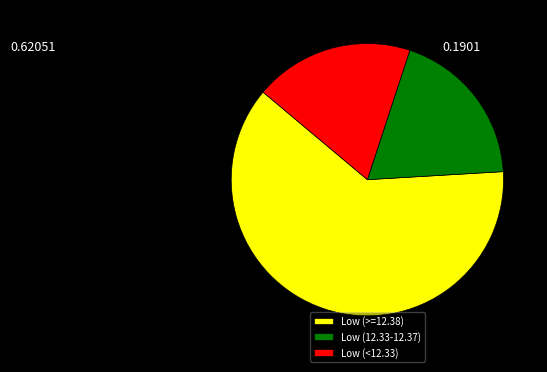

Is it true that Low (12.33-12.37) is 4% of the pie?

False